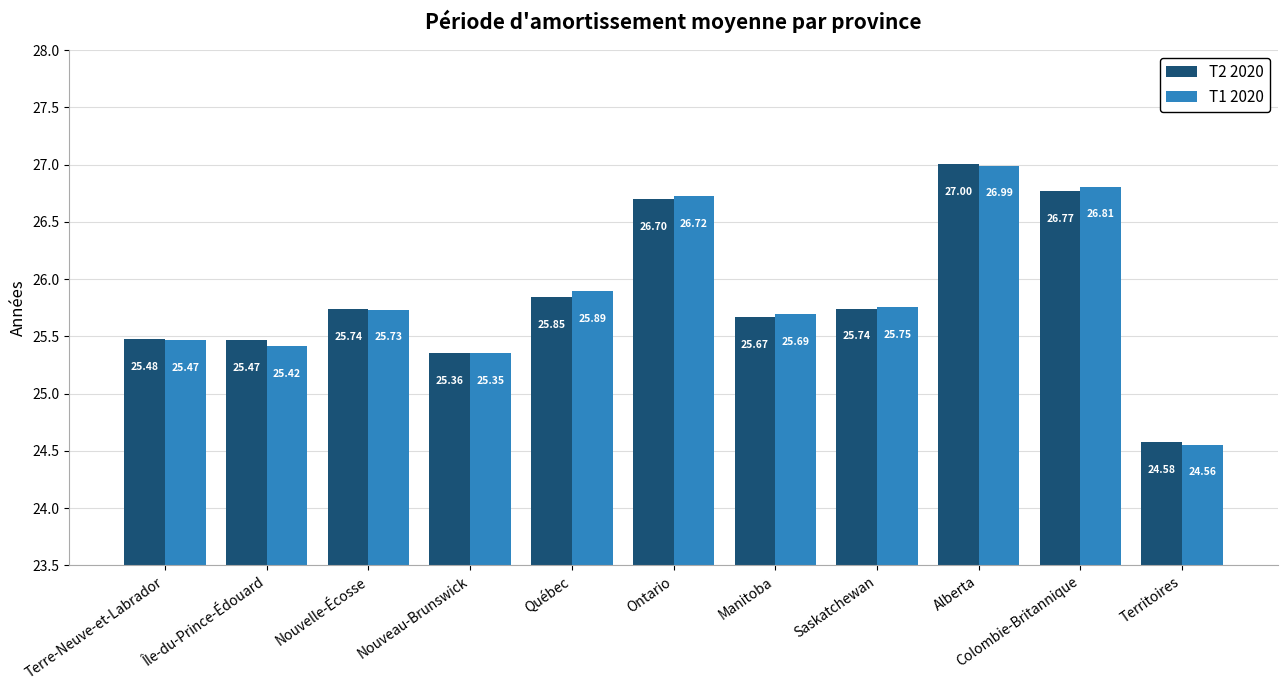

What position from the left is Ontario?

6